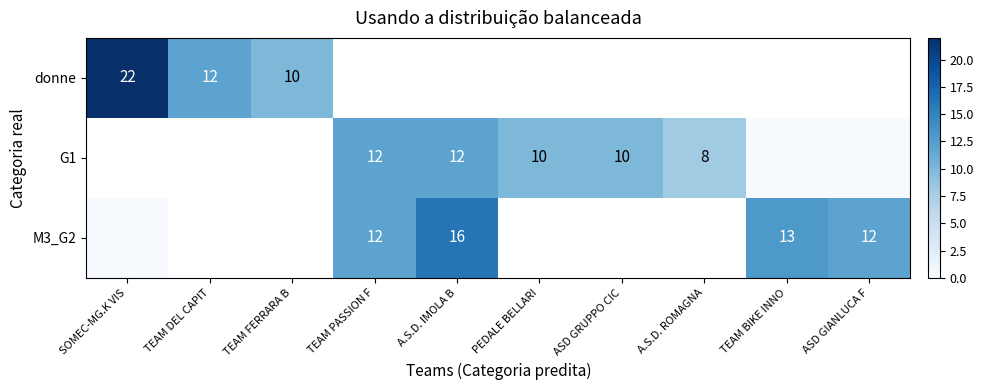

At which category does the chart reach its peak across all series?

SOMEC-MG.K VIS